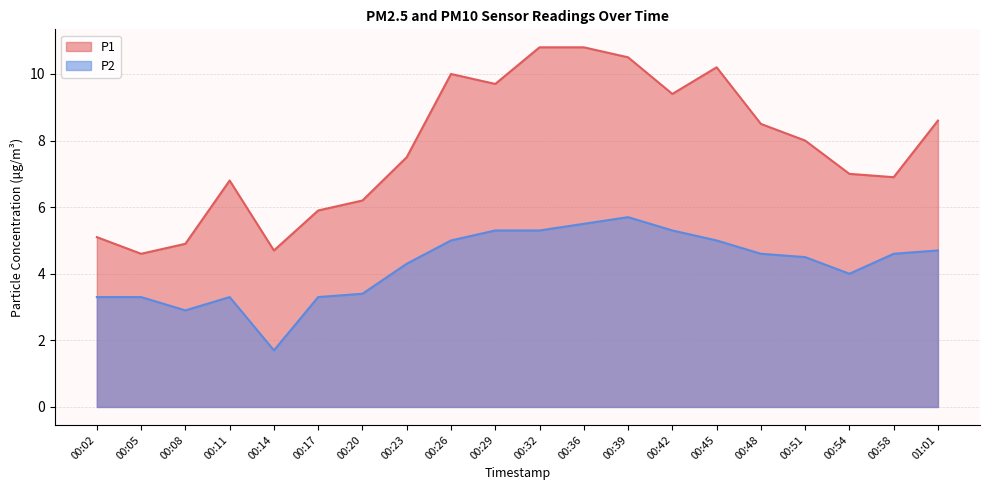

Where is the first local maximum for P2?

00:11